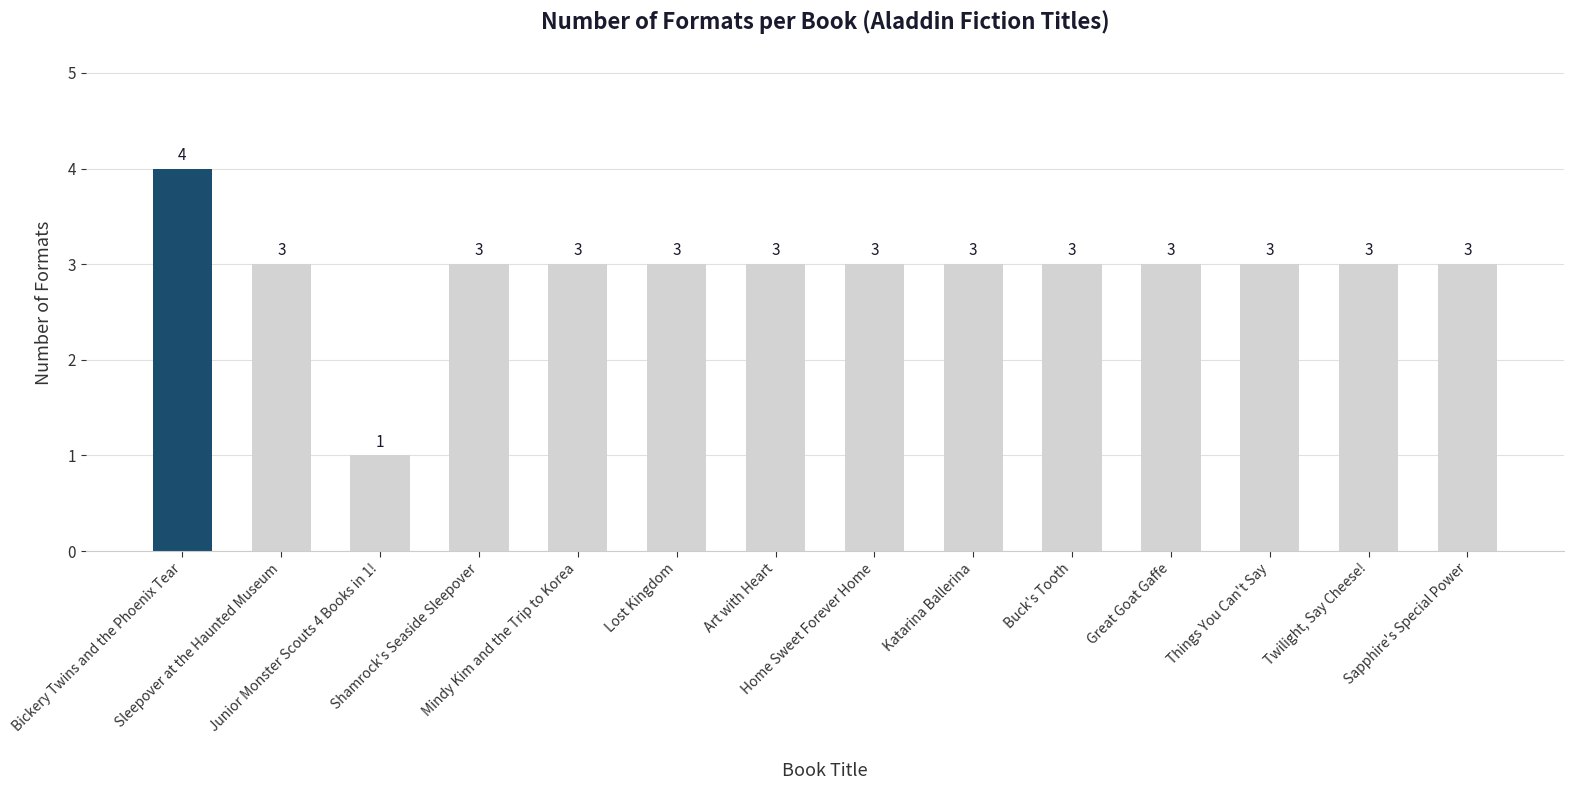

What is the value of the 7th bar from the left?

3